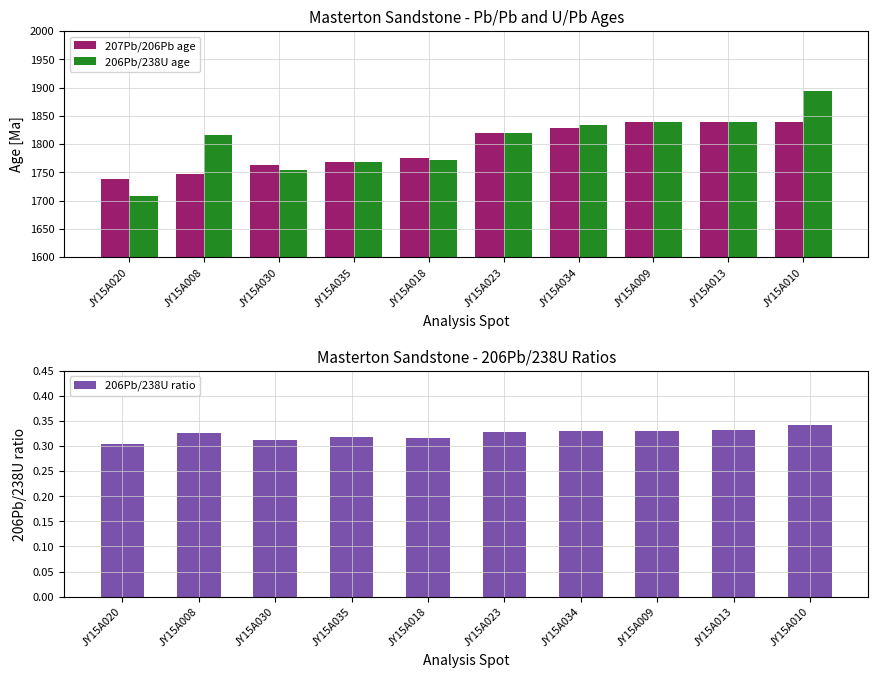

Which series changed the most between JY15A035 and JY15A023?

207Pb/206Pb age